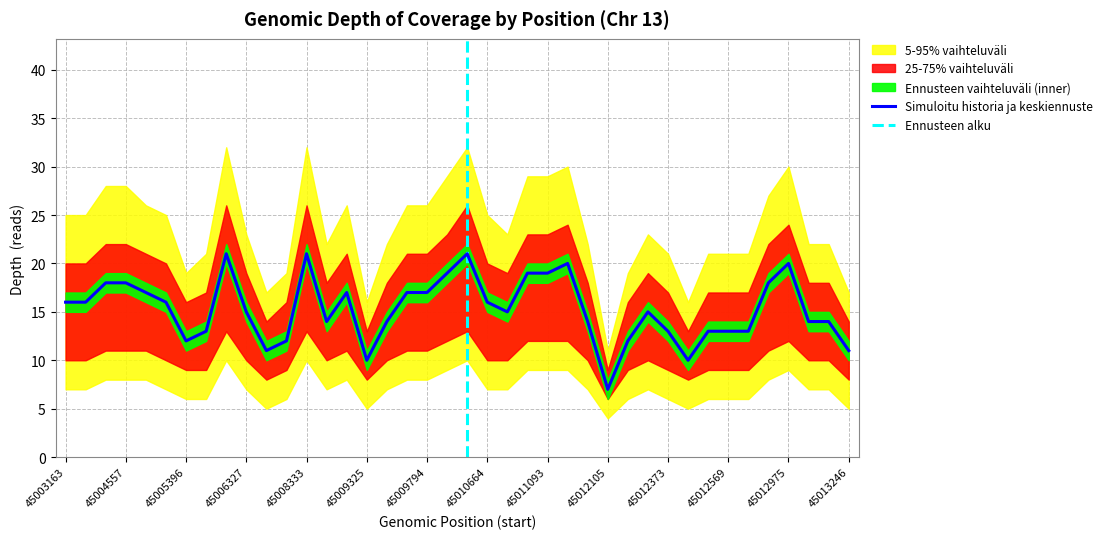

Which category has the lowest value in the depth series?

45012105